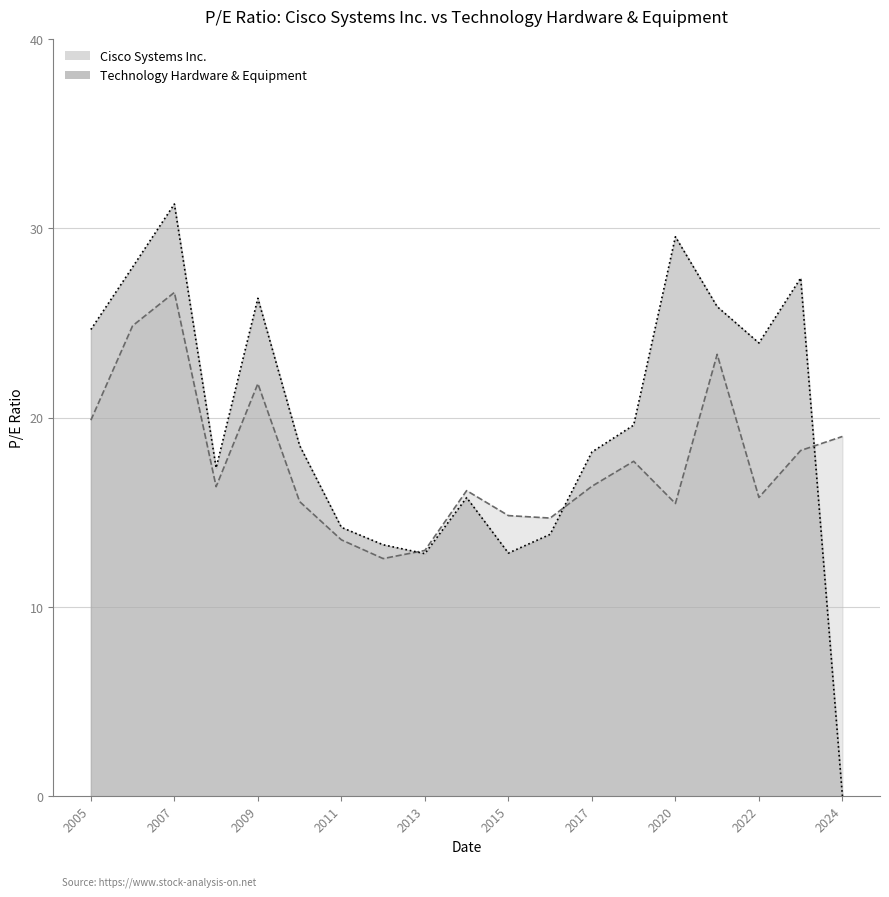

At which label is Cisco Systems Inc. closest to 19?

2024